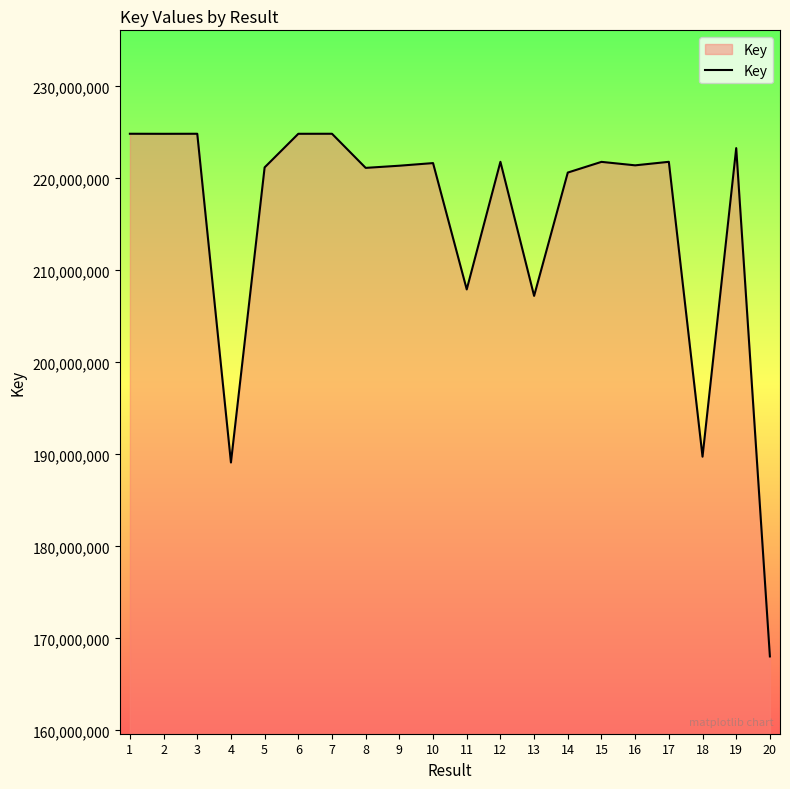

Between 17 and 4, which is larger?

17